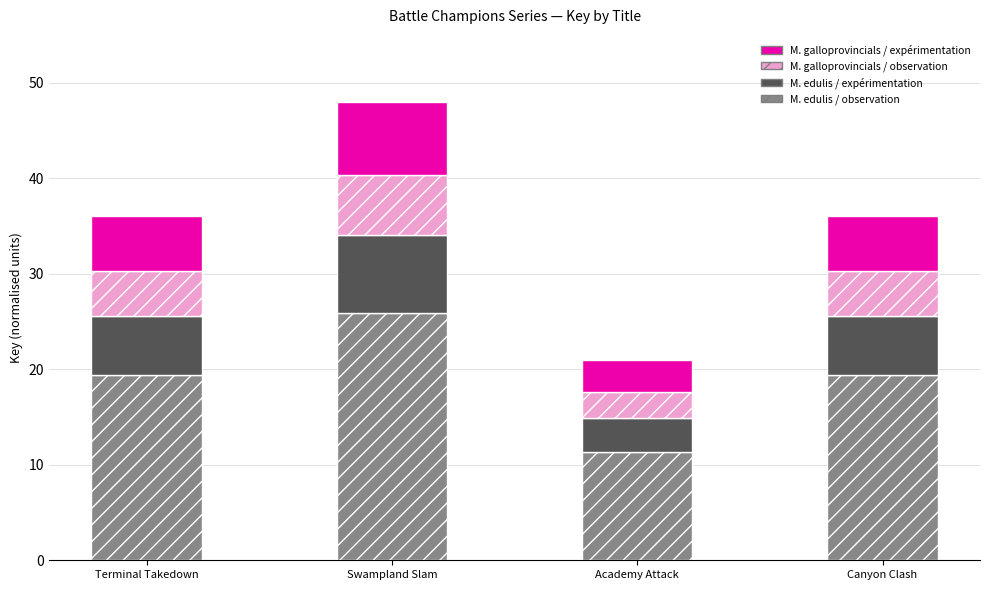

Is it true that M. edulis / observation equals 33.2 at Canyon Clash?

False